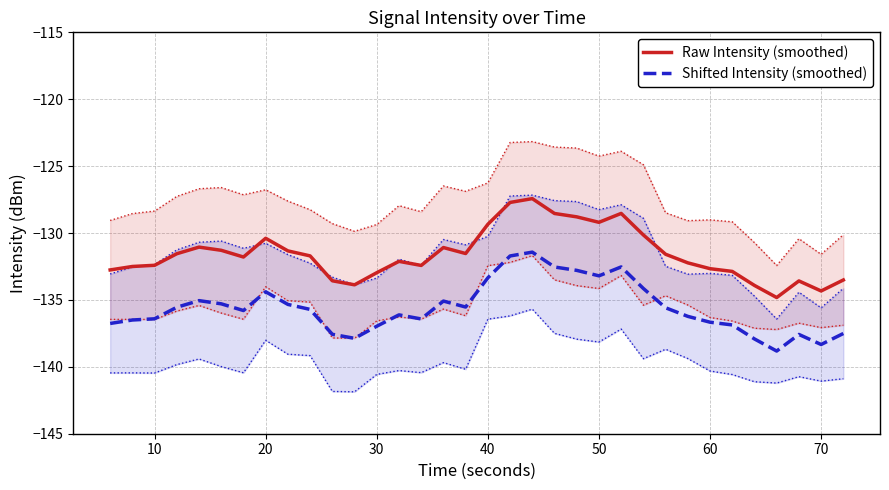

At how many categories does at least one series exceed -134?

32